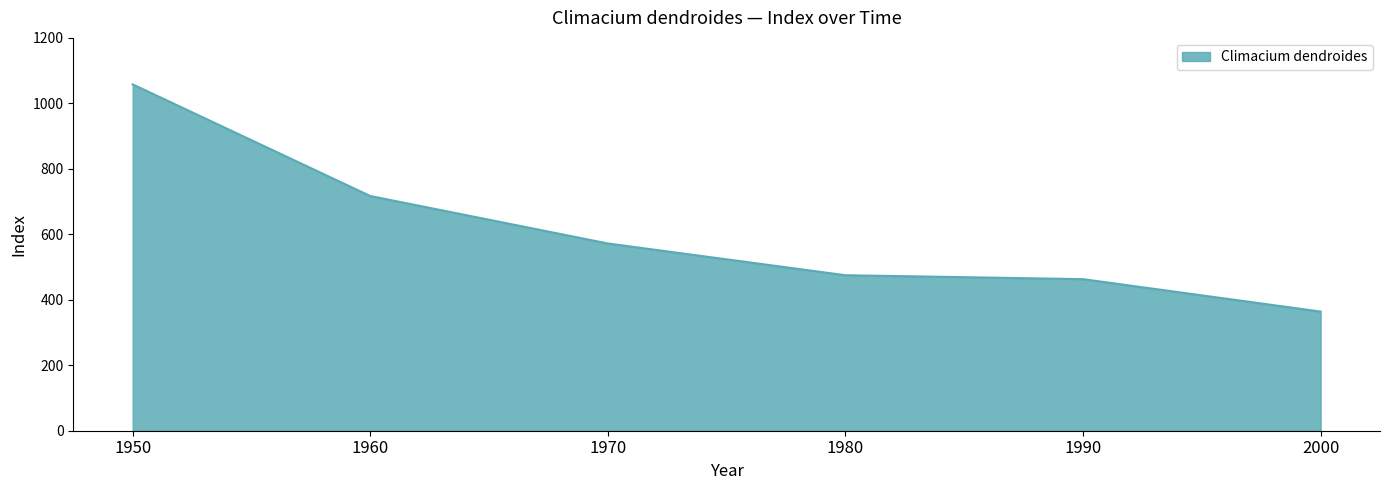

The chart shows a value of 176 at 2000. True or false?

False